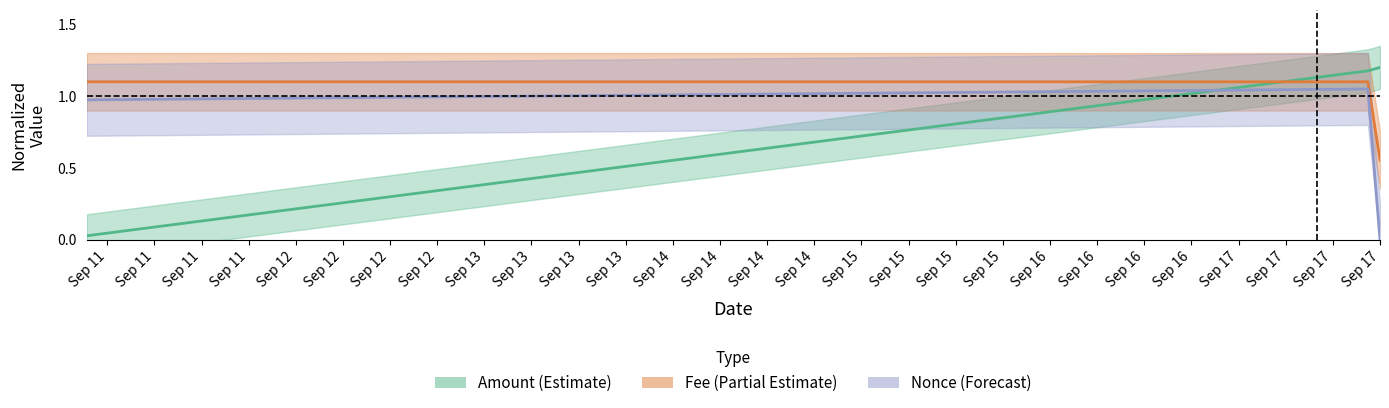

What is the value of the Amount point at the 3rd from the left?

1.2